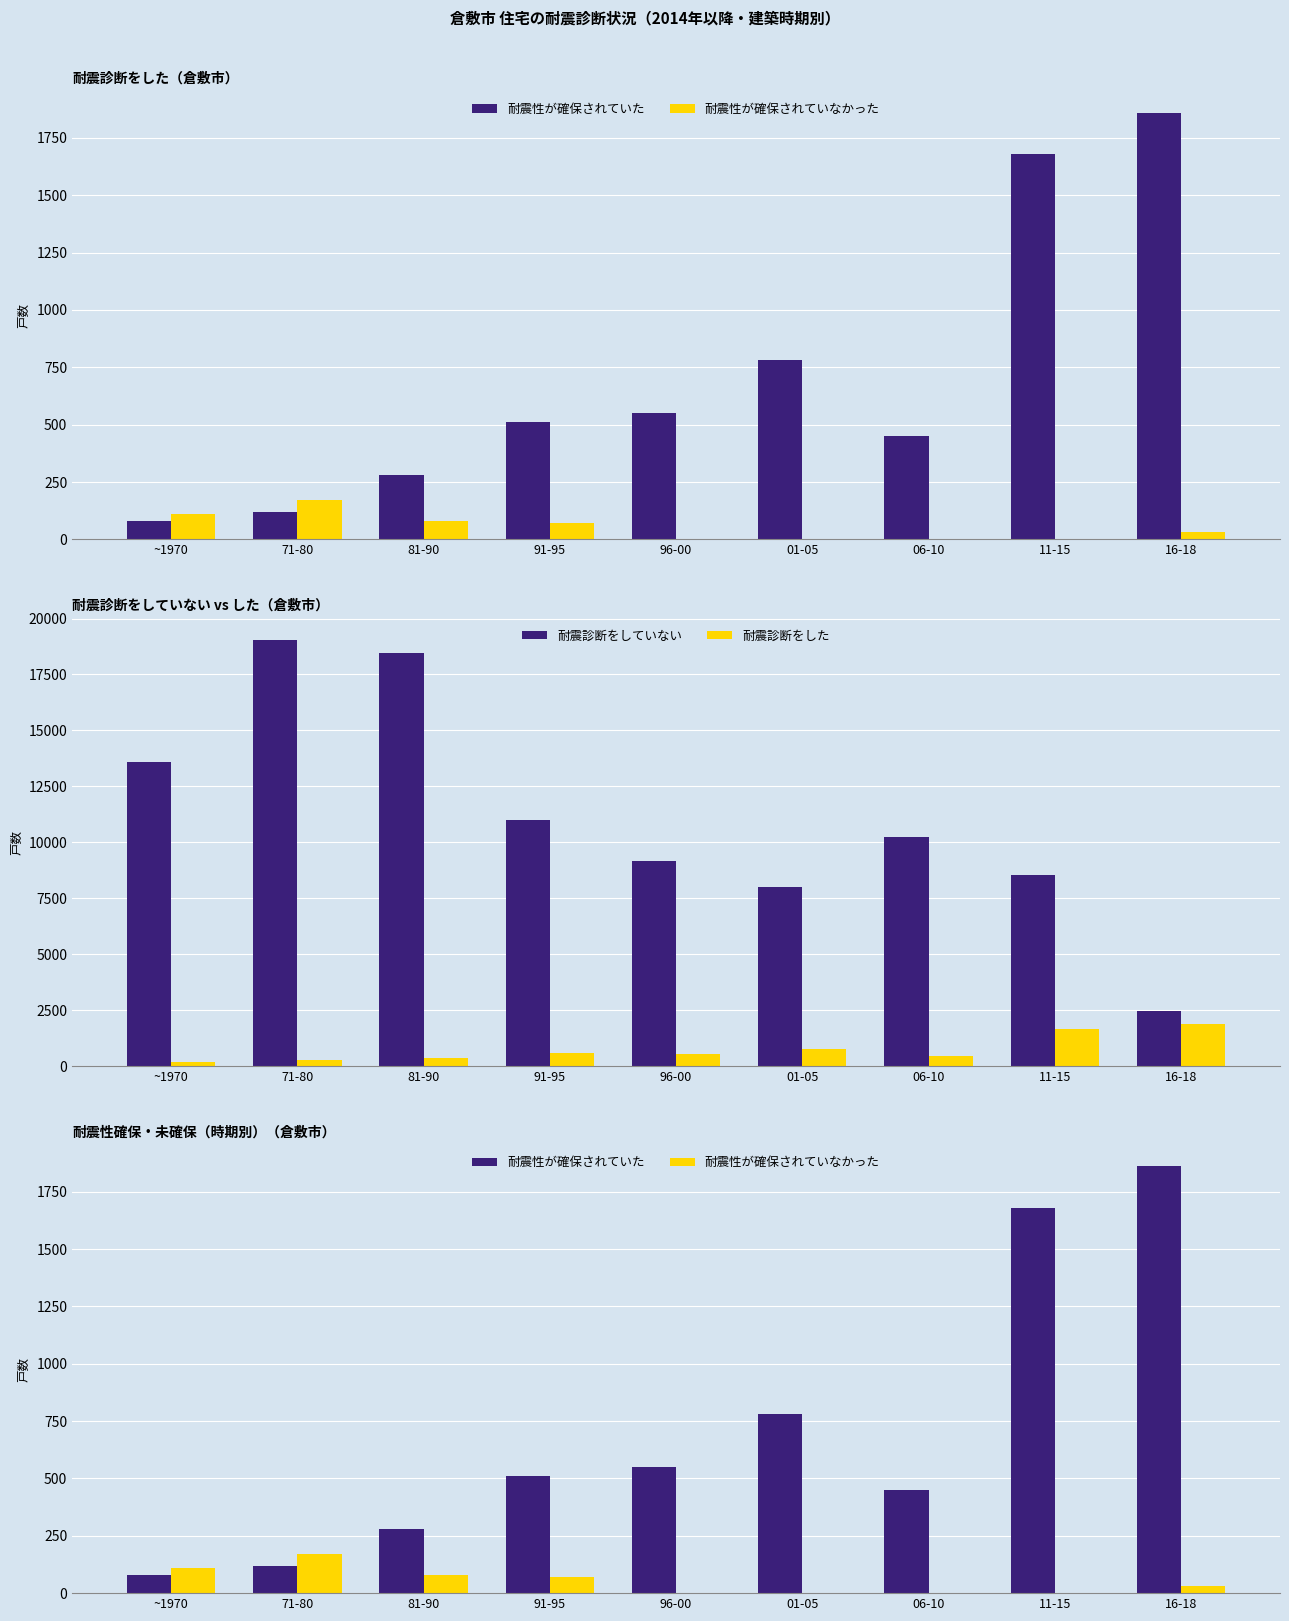

What position from the left is 96-00?

5